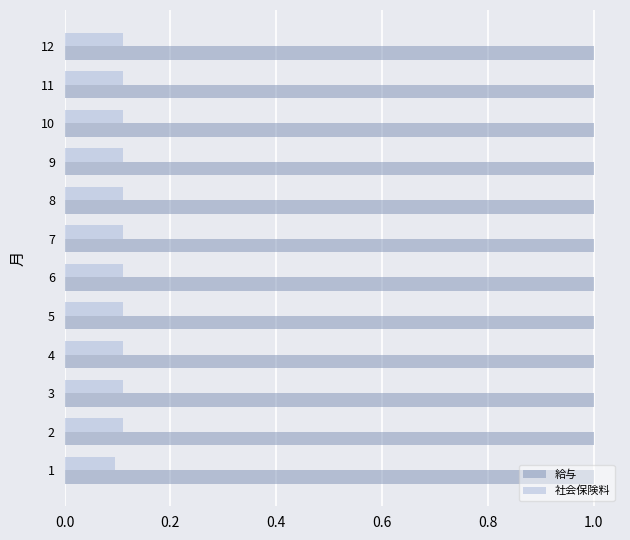

What is the difference between the highest and lowest values at 6?

0.9